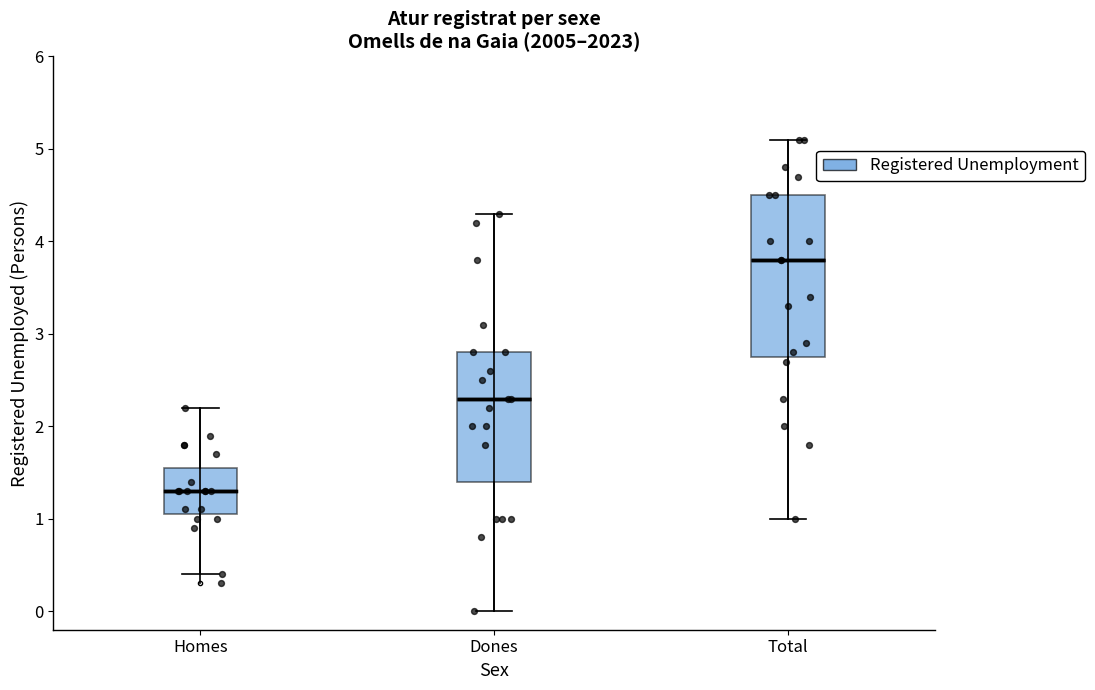

Reading left to right, transcribe this box plot: for each box, give where its median line is, the range the box spans, and where its two whiskers end, as read against the y-axis. The values are not printed on the chart, so give them approximately, as read against the axis.

Homes: median 1.3, box 1.1 to 1.6, whiskers 0.4 to 2.2
Dones: median 2.3, box 1.4 to 2.8, whiskers 0.0 to 4.3
Total: median 3.8, box 2.8 to 4.5, whiskers 1.0 to 5.1